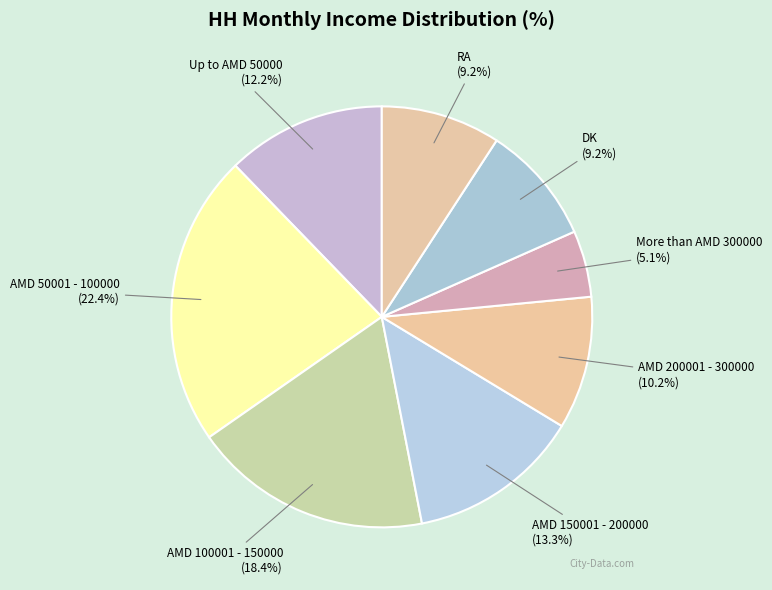

What percentage is the AMD 150001 - 200000 slice, to the nearest percent?

13%